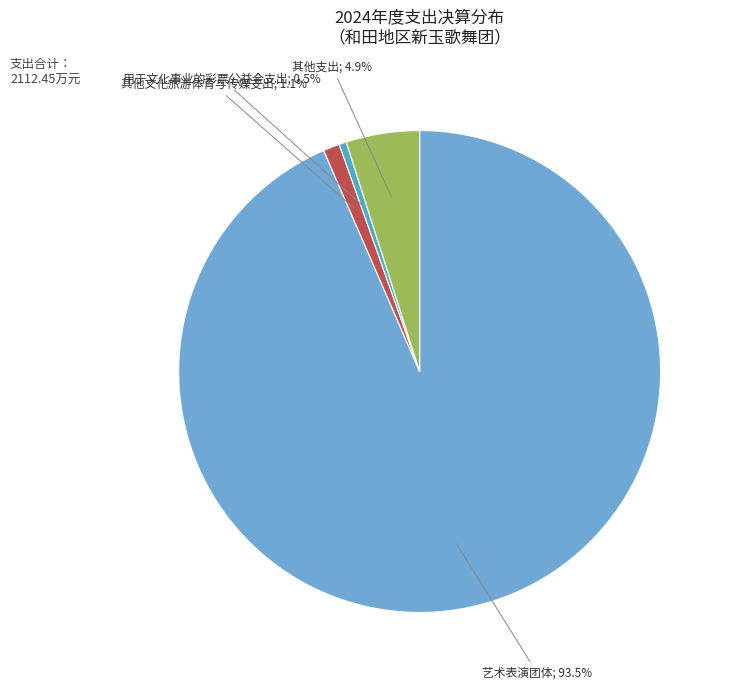

How many slices are in this pie chart?

4